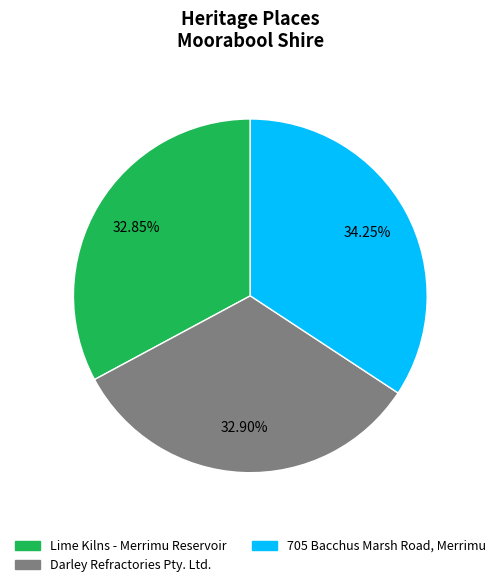

Approximately how many times larger is the value at Lime Kilns - Merrimu Reservoir compared to Darley Refractories Pty. Ltd.?

1.0